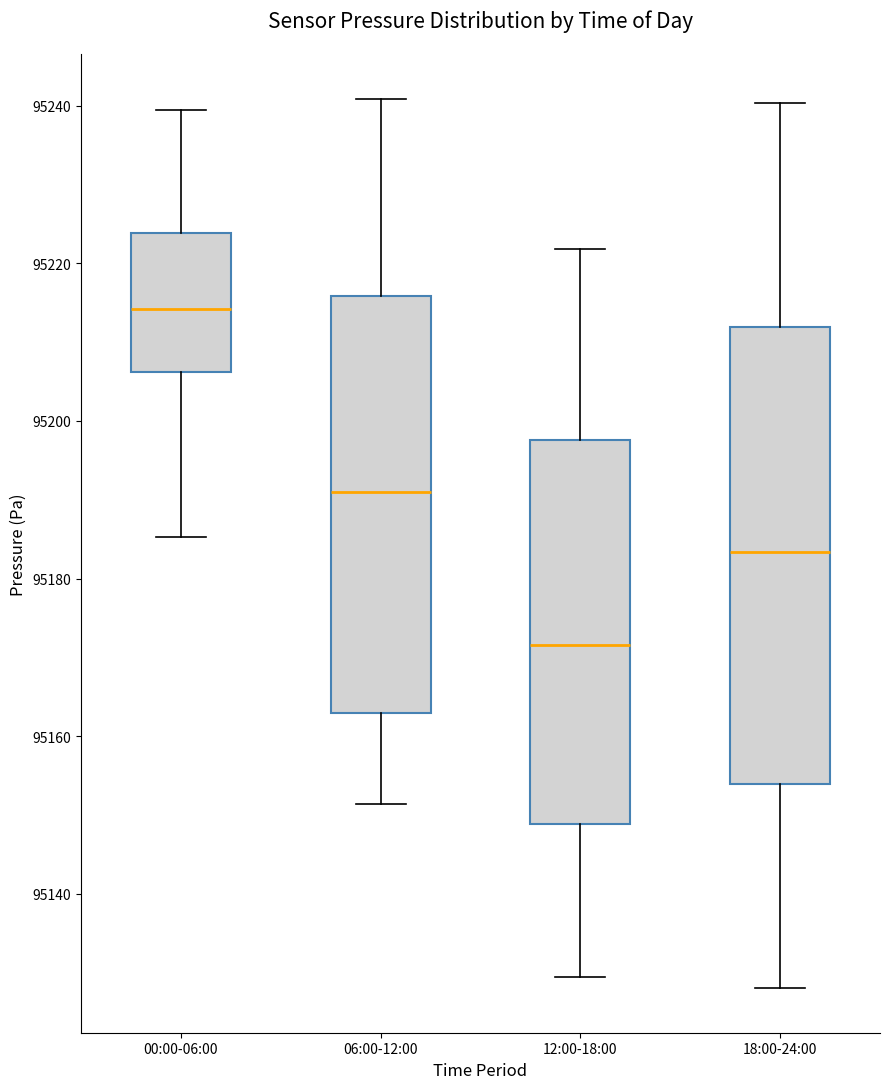

Where does the lower whisker of the box for 18:00-24:00 end on the y-axis? The values are not printed on the chart, so give them approximately, as read against the axis.

95128